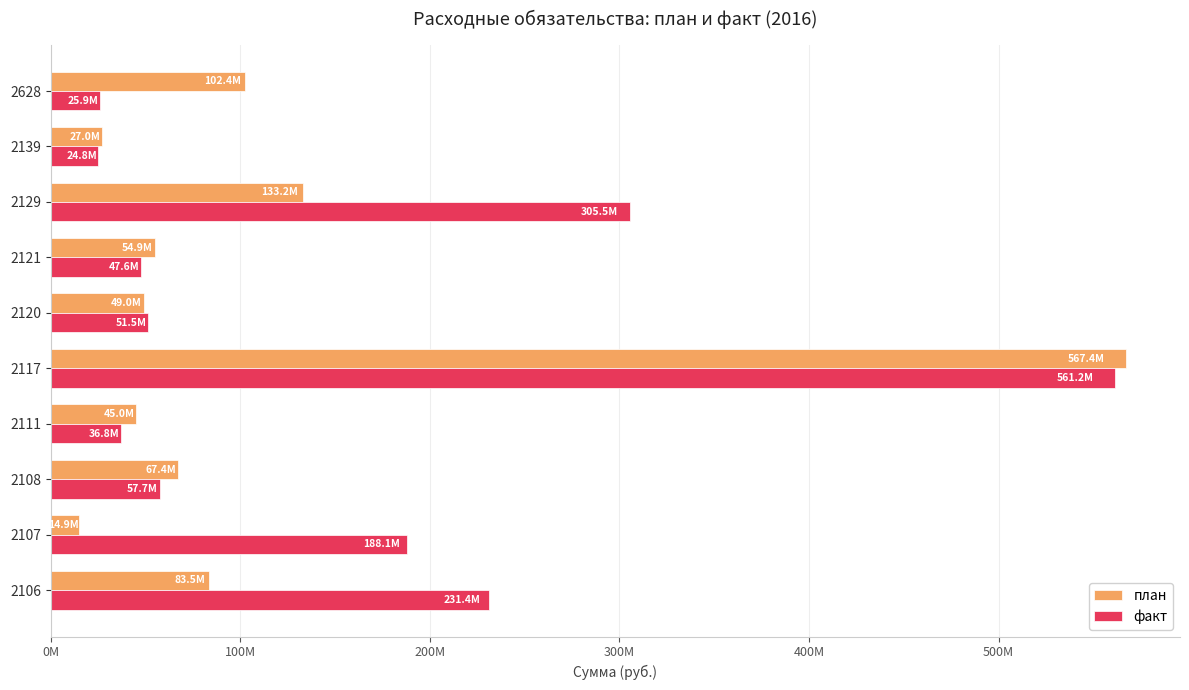

Which series has the largest range (max minus min)?

план